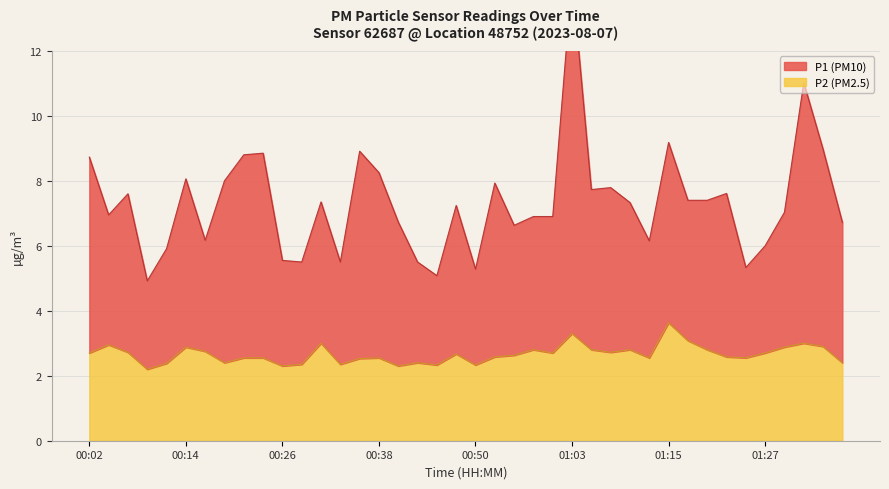

True or false: P2 and P1 intersect in this chart.

False